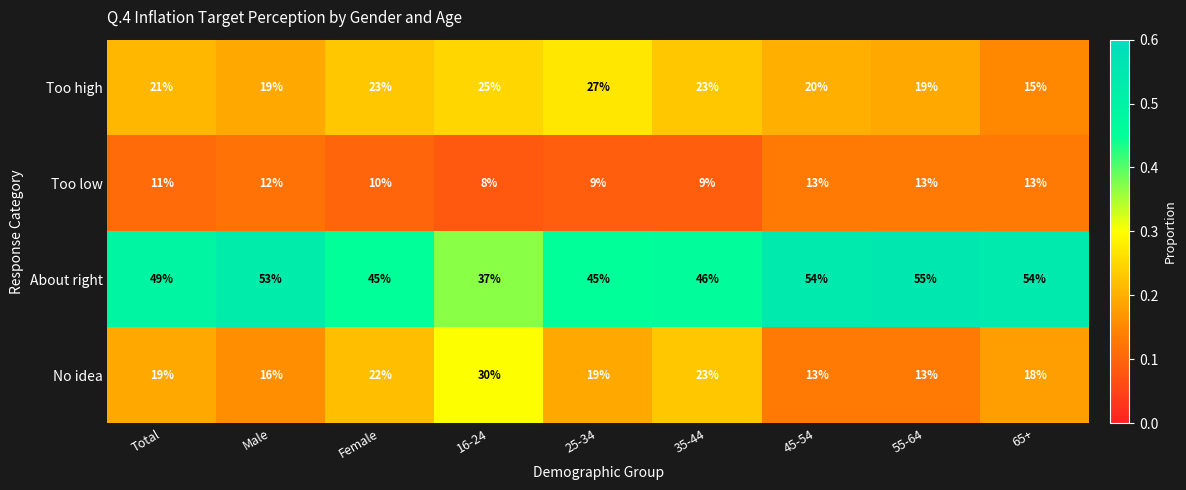

What is the spread (max minus min) of values at 35-44?

37